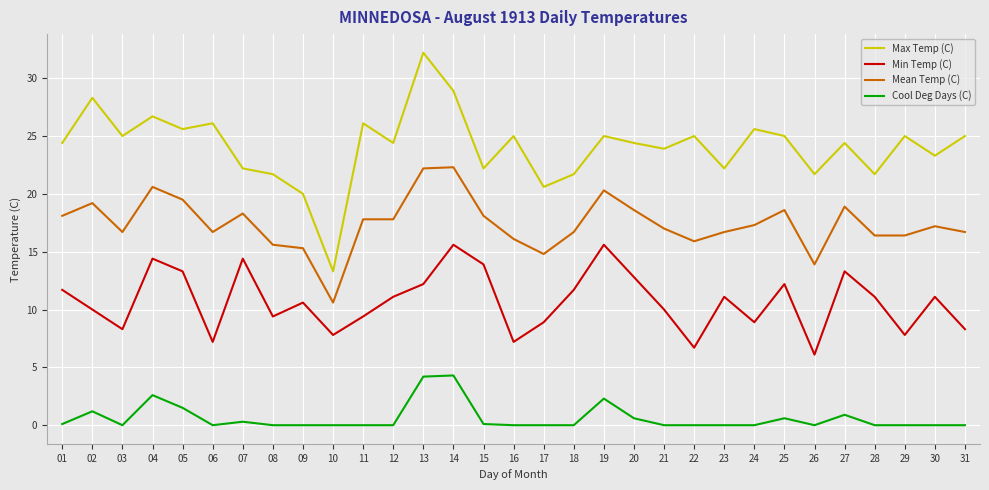

The value of Max Temp (C) at 10 is 13.3. True or false?

True